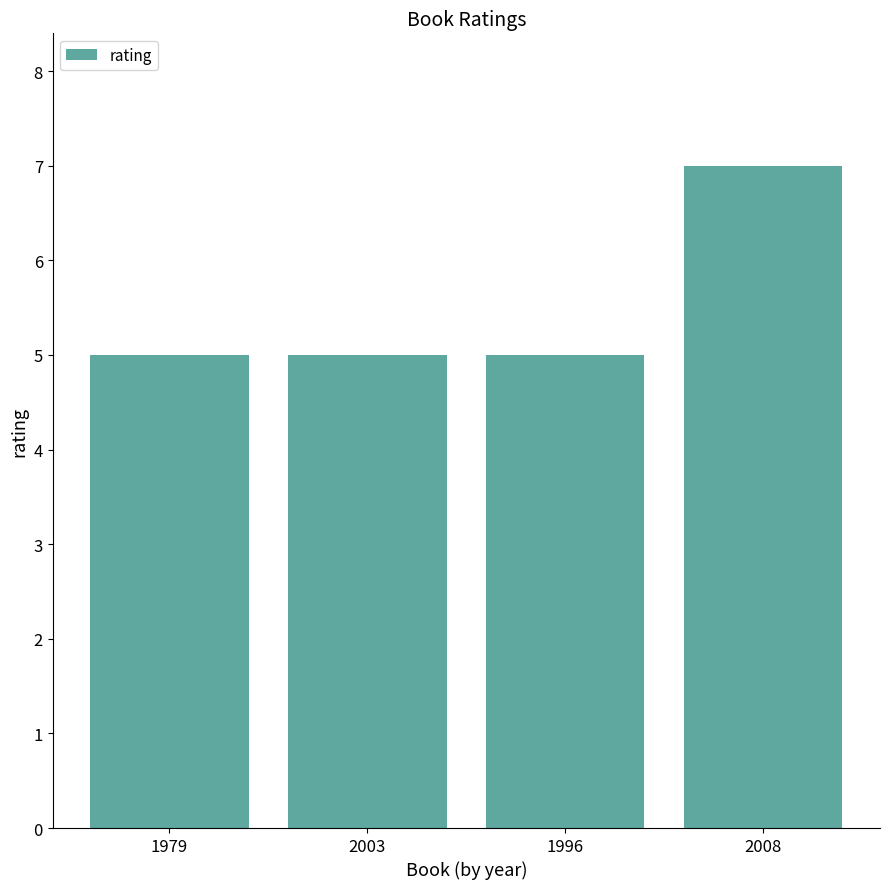

What is the approximate value at 1979?

5